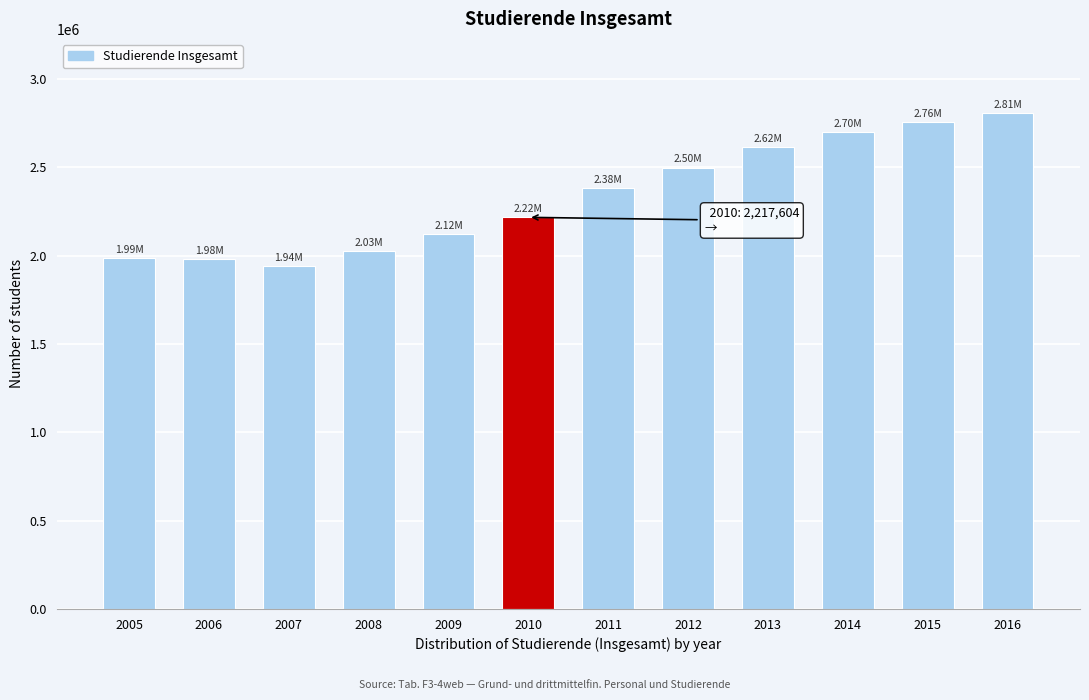

What is the average value?

2336069